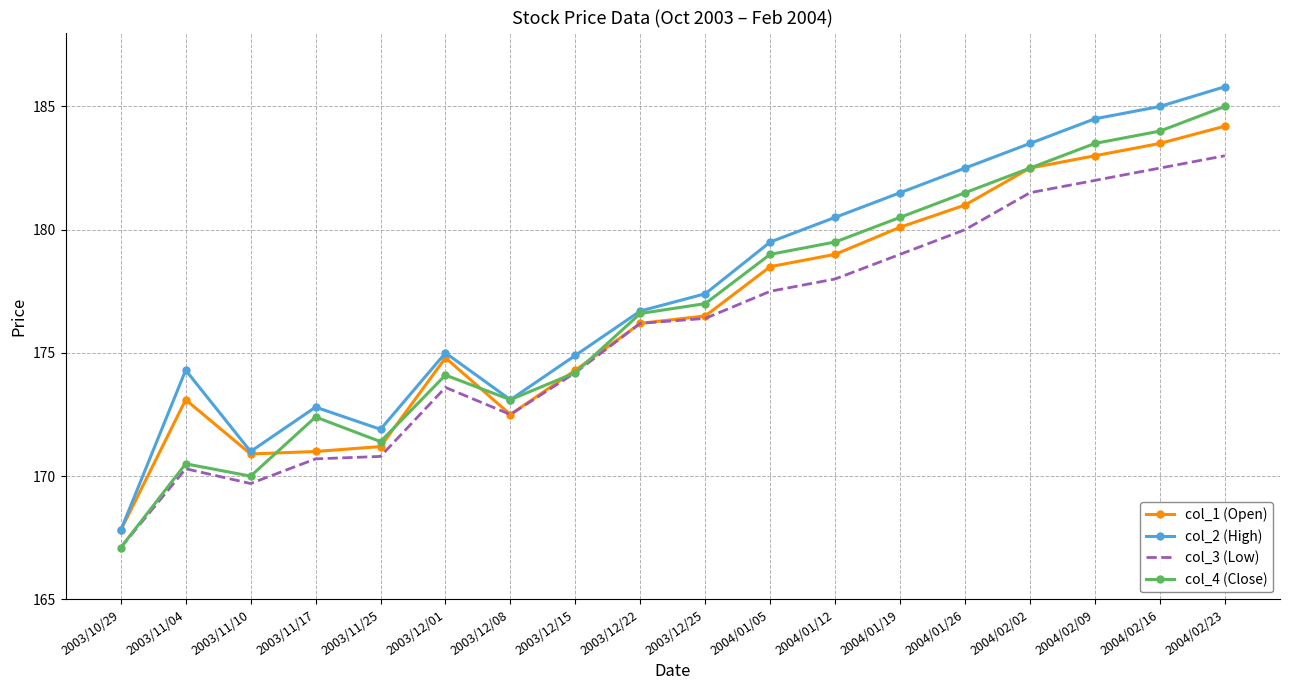

The value of col_3 (Low) at 2003/11/04 is 42.7. True or false?

False